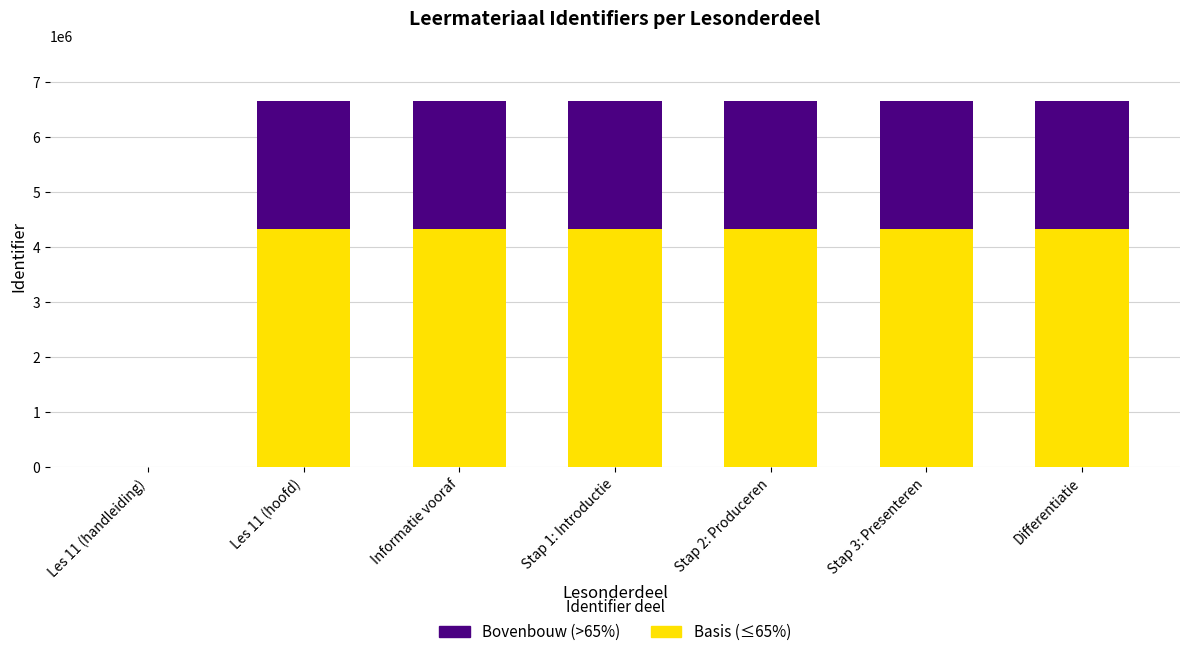

What is the highest value of the Basis (≤65%) series?

4334298.8